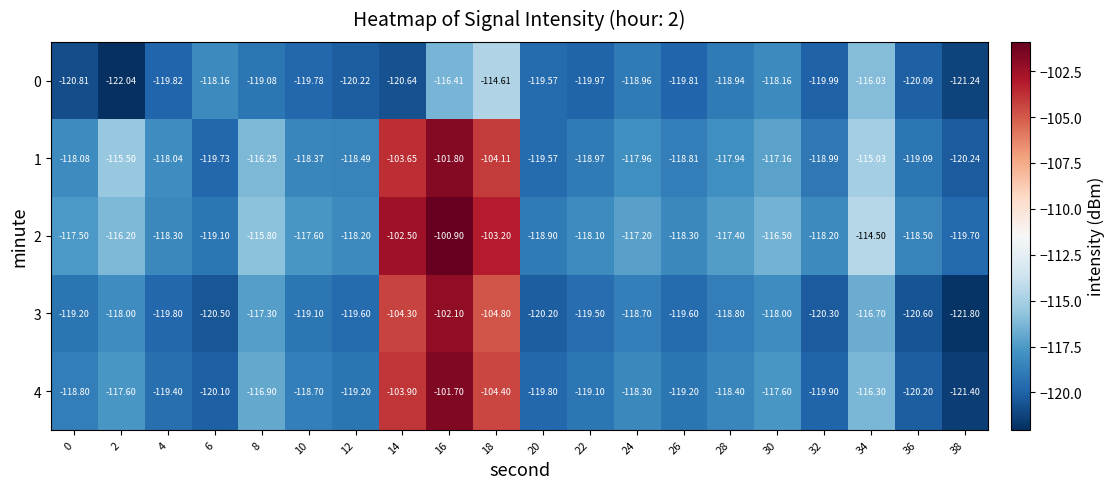

Is the value of 3 at 32 greater than the value of 0 at 12?

No